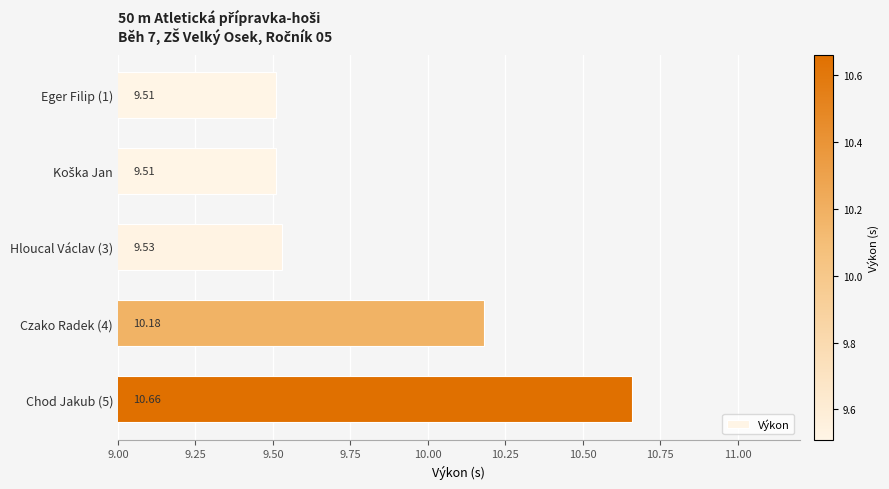

What is the difference between the second highest and minimum values?

0.7